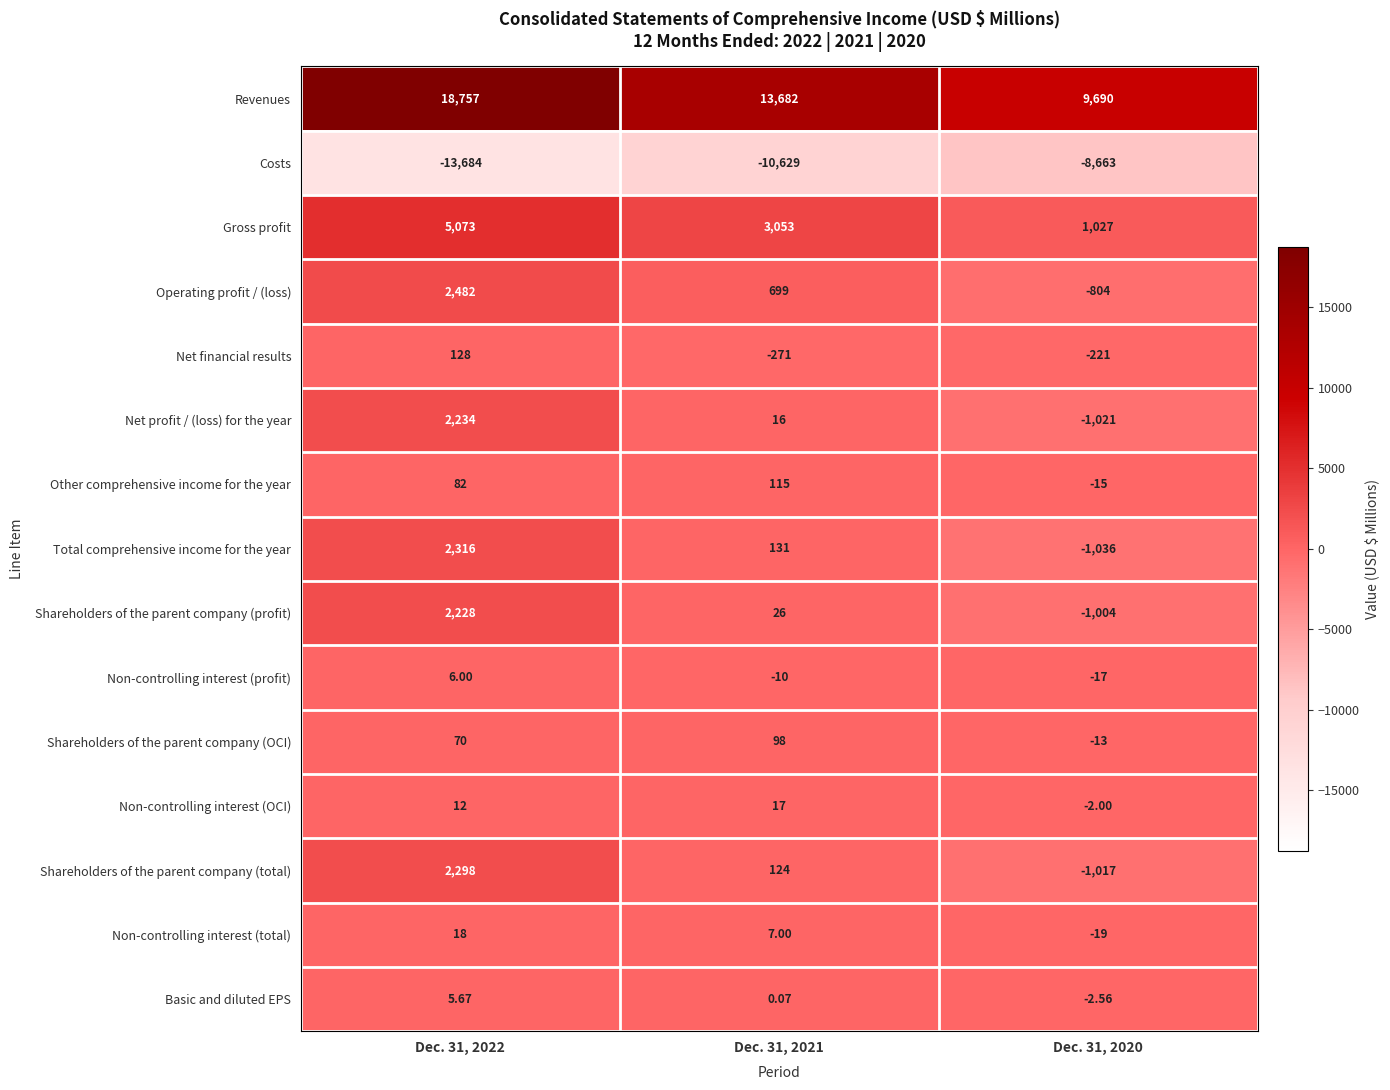

List the series in order of their peak value, lowest first.

Costs, Basic and diluted EPS, Non-controlling interest (profit), Non-controlling interest (OCI), Non-controlling interest (total), Shareholders of the parent company (OCI), Other comprehensive income for the year, Net financial results, Shareholders of the parent company (profit), Net profit / (loss) for the year, Shareholders of the parent company (total), Total comprehensive income for the year, Operating profit / (loss), Gross profit, Revenues